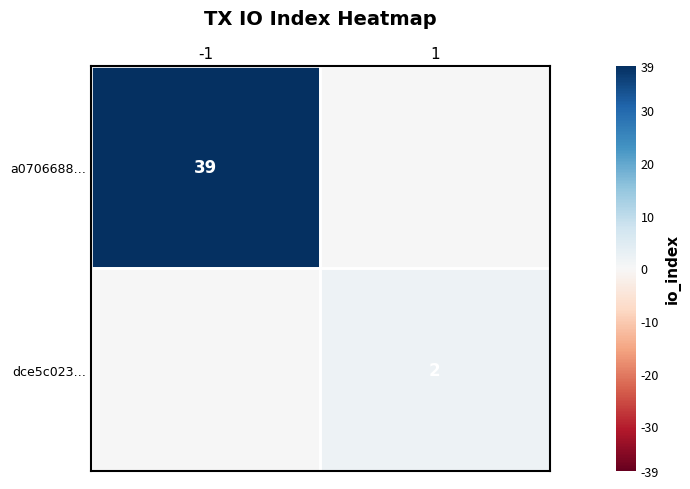

Is it true that dce5c023… equals 2 at 1?

True